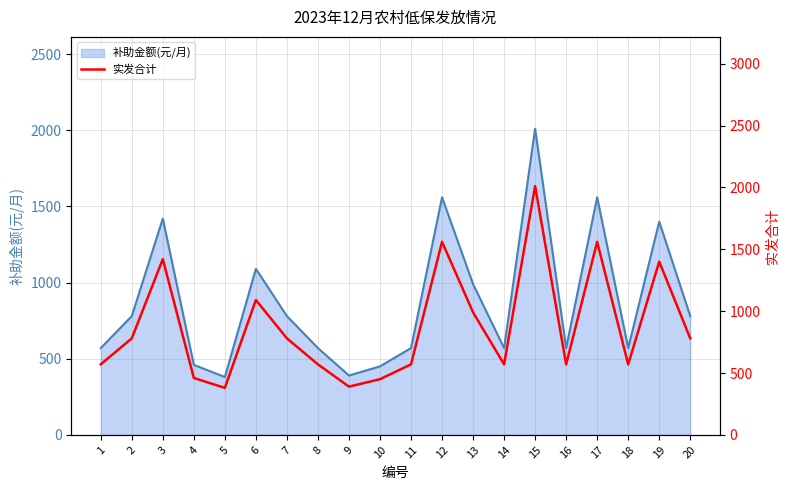

List the labels in order of value, largest first.

15, 12, 17, 3, 19, 6, 13, 2, 7, 20, 1, 8, 11, 14, 16, 18, 4, 10, 9, 5